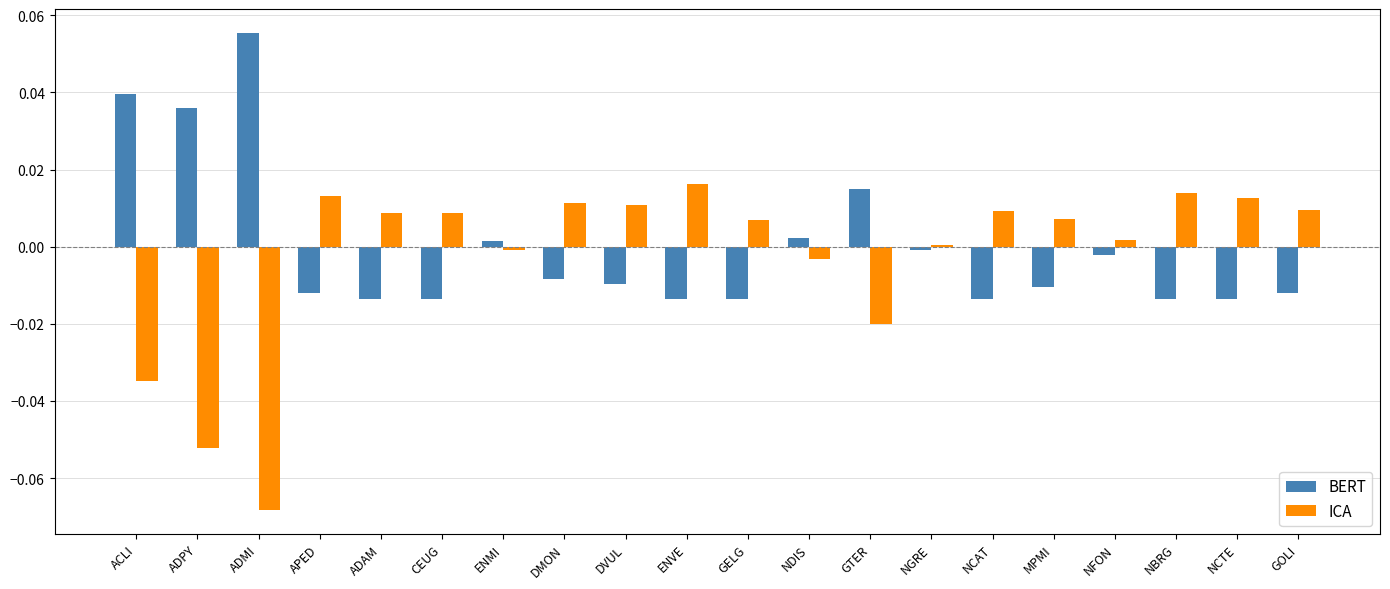

Is it true that ICA equals 0.0 at DVUL?

True